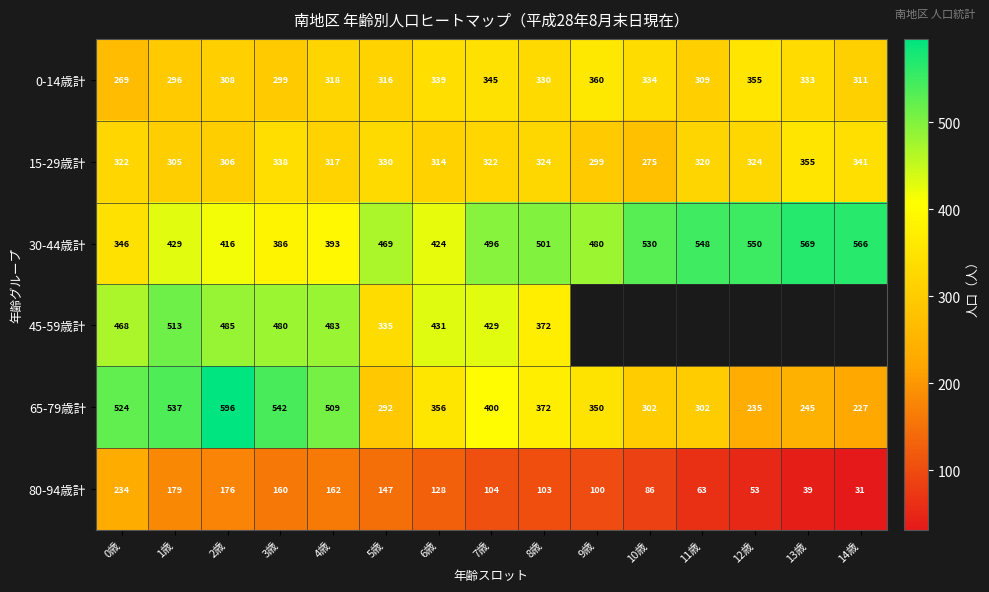

Between 13歳 and 0歳, which is larger?

13歳